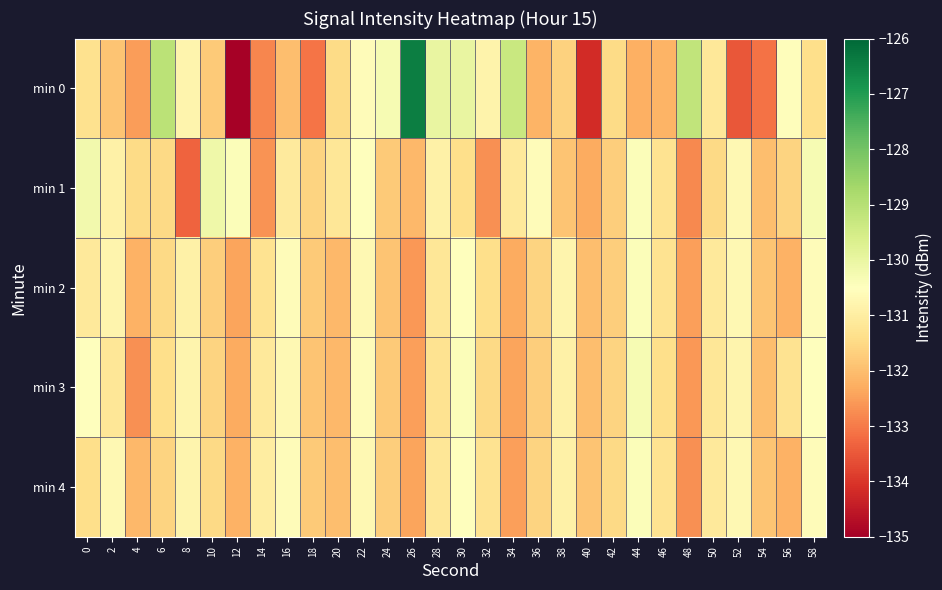

Which series has the widest spread of values?

min 0